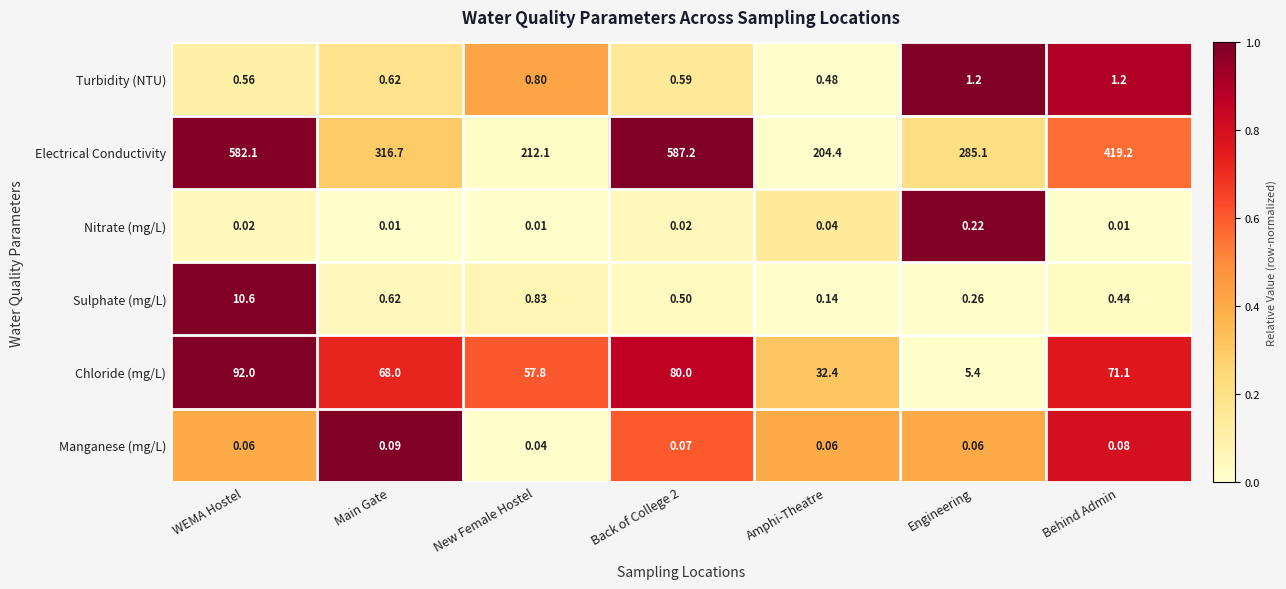

Which category has the lowest value in the Sulphate (mg/L) series?

Amphi-Theatre